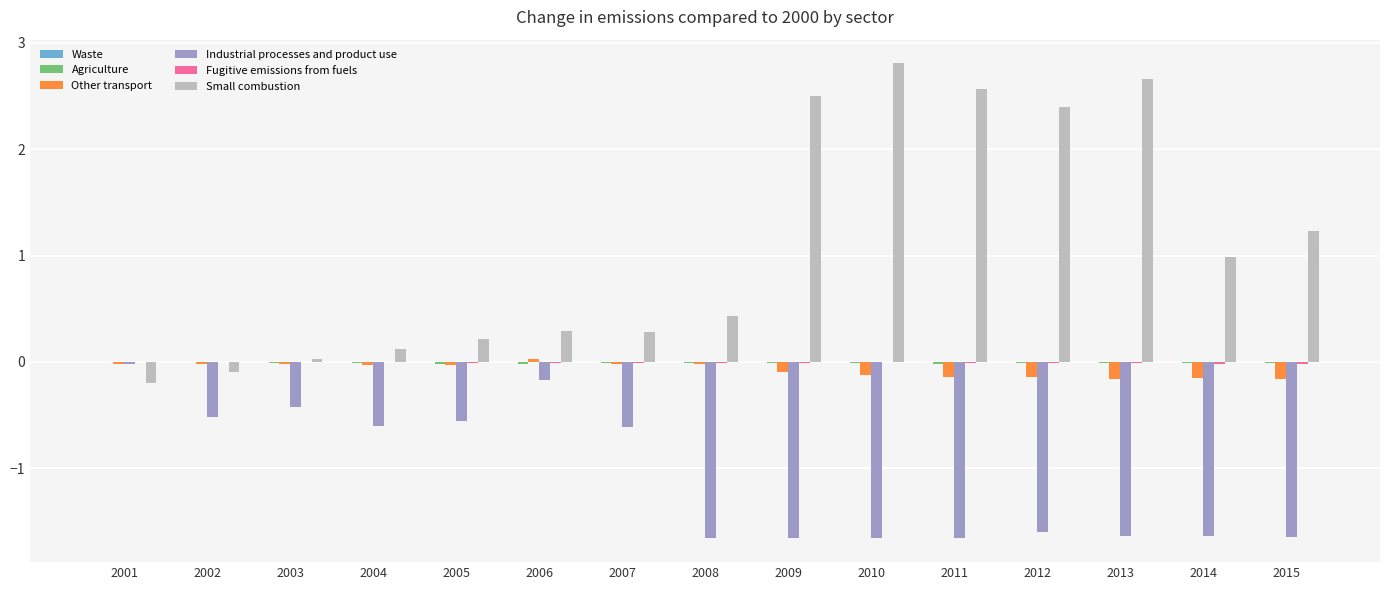

What is the greatest value displayed?

2.8